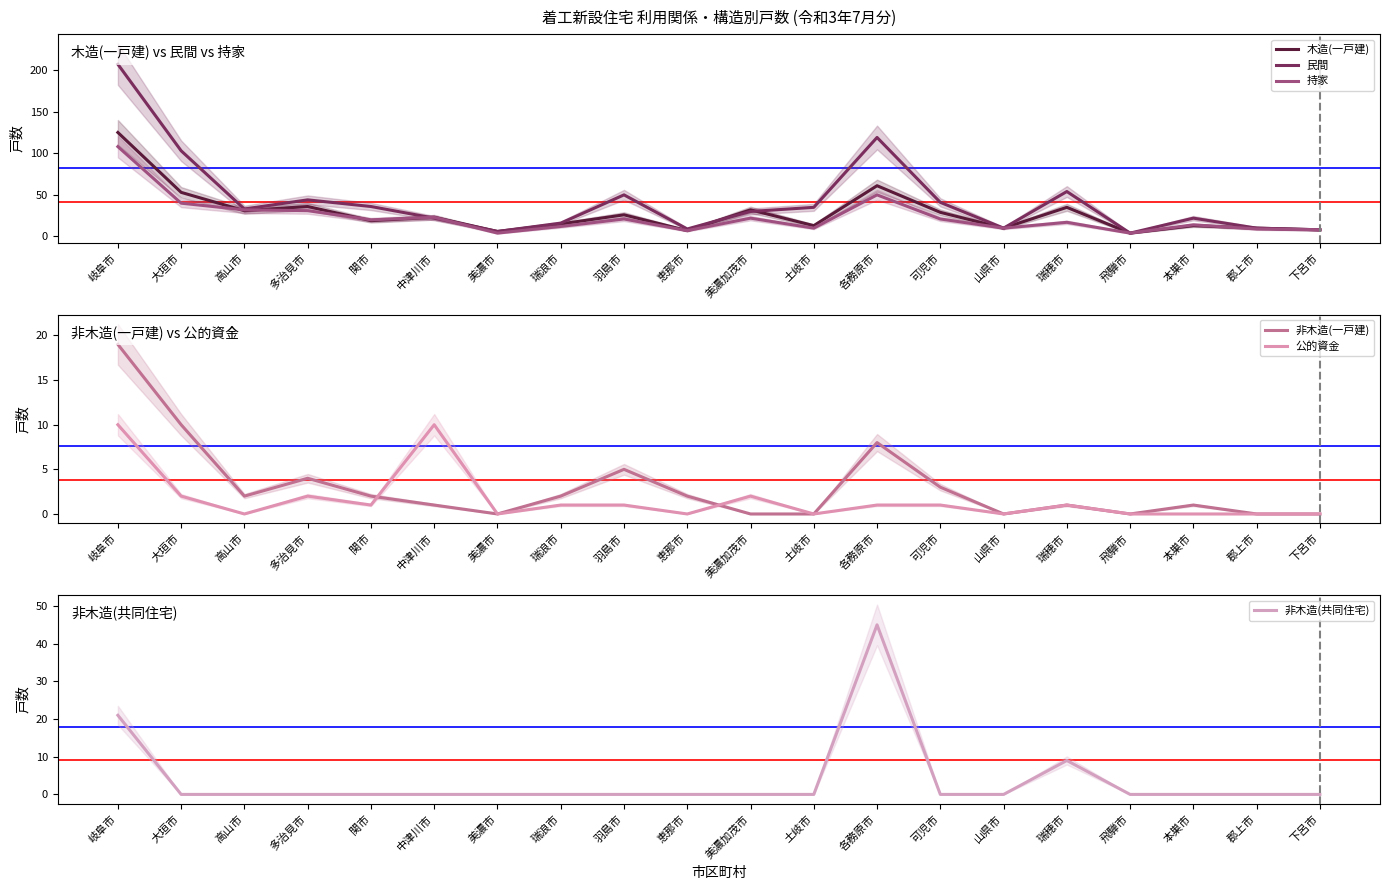

What is the label of the 1st point from the right?

下呂市